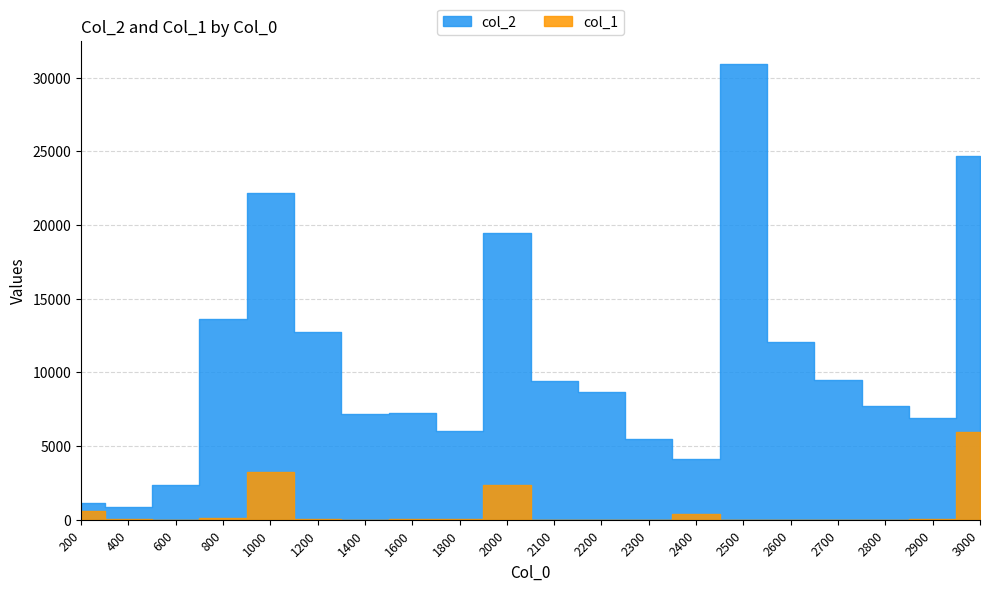

At which label does col_2 first exceed 8666?

800